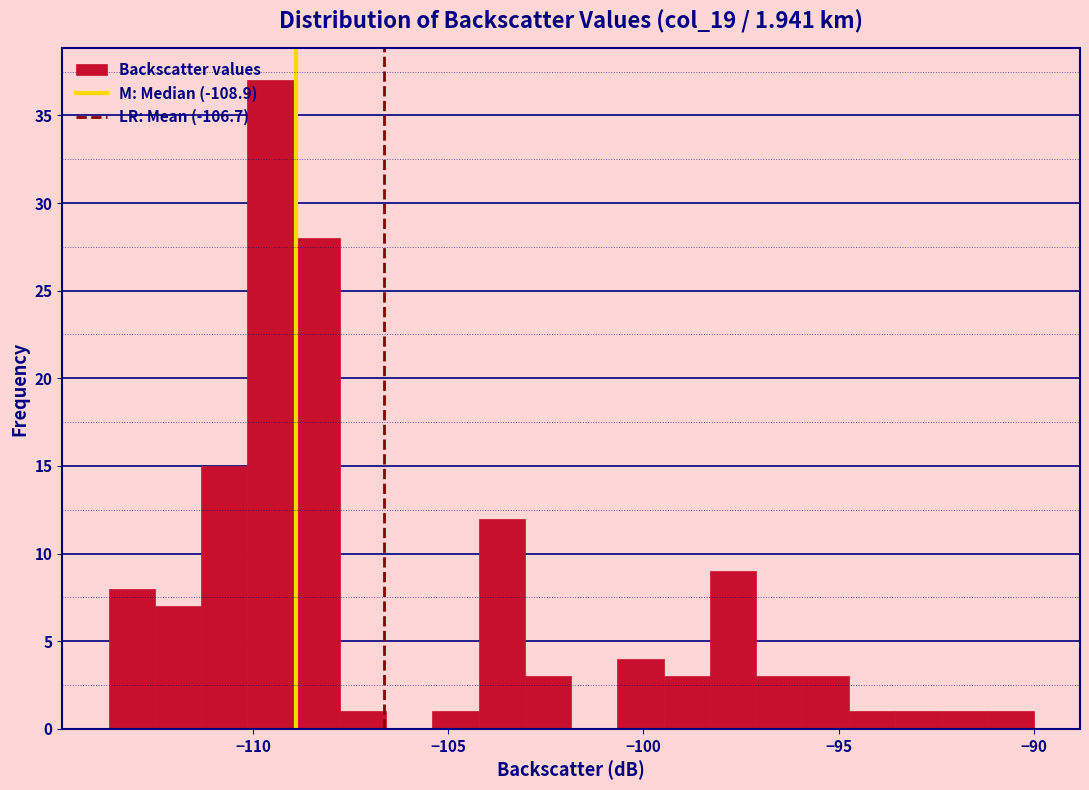

Read against the x-axis, roughly where is the centre of the tallest bar?

-109.5